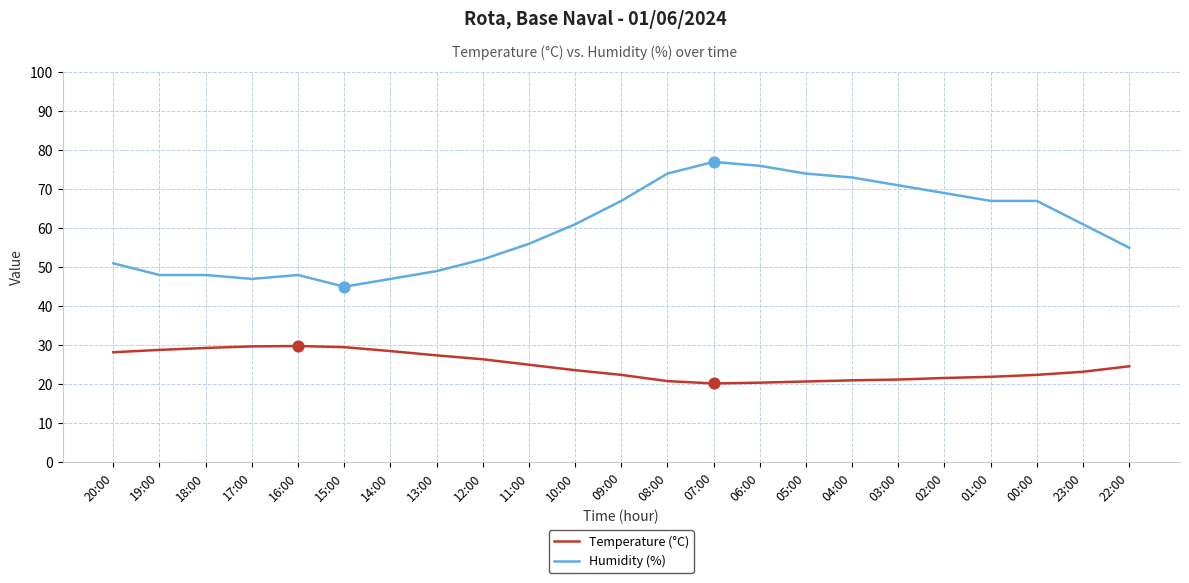

What is the total value across all series at 23:00?

84.2